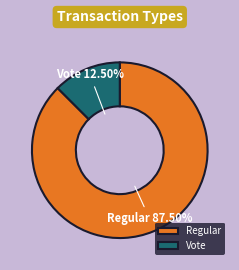

Which category has the smallest portion of the pie?

Vote